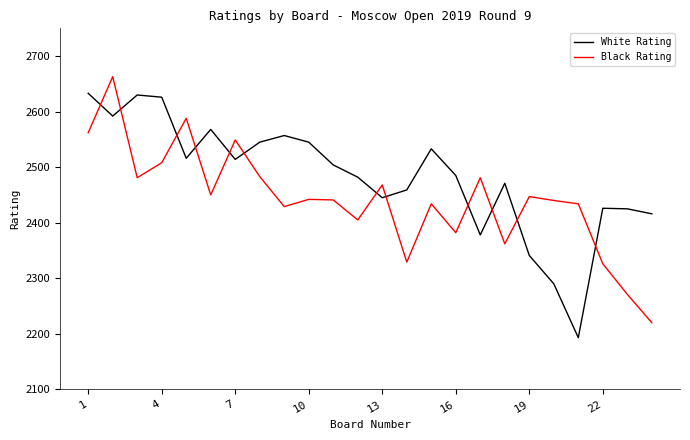

What is the maximum value for White Rating?

2633